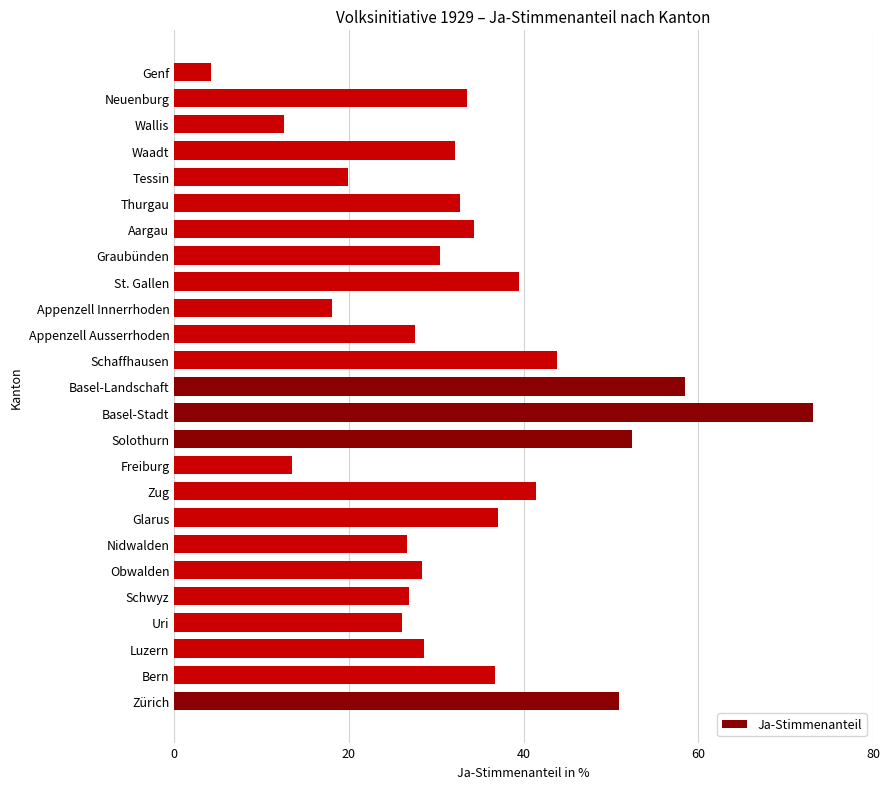

What is the sum of all values?

828.7